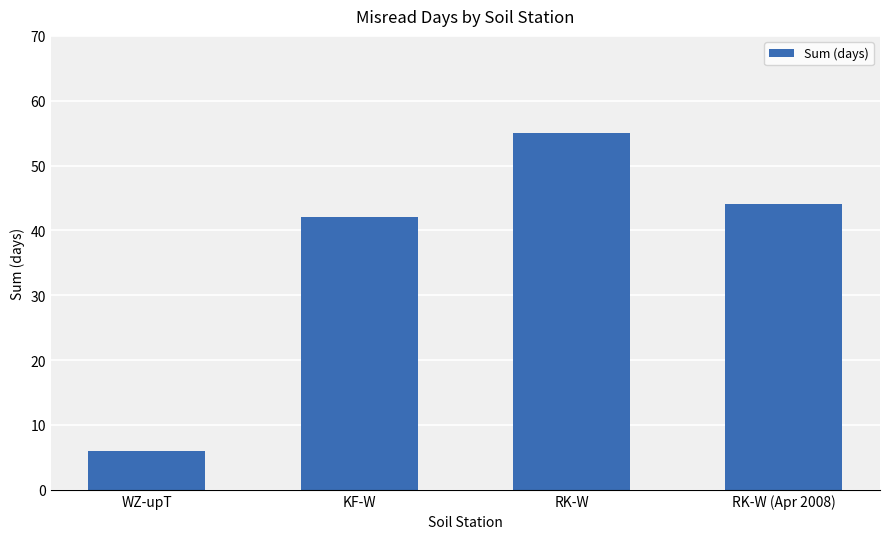

Rank the categories by value from lowest to highest.

WZ-upT, KF-W, RK-W (Apr 2008), RK-W